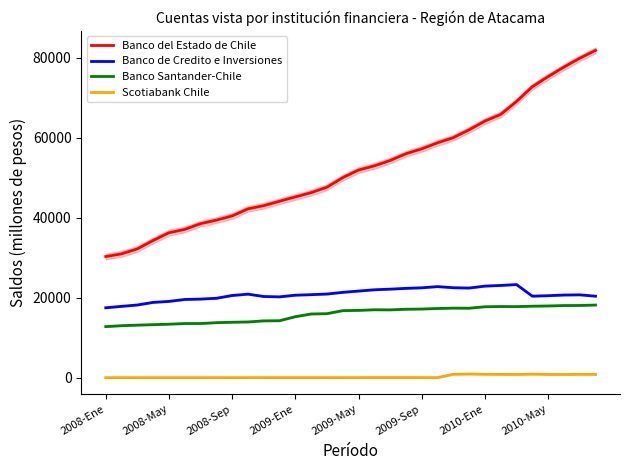

Is it true that Banco del Estado de Chile equals 60800 at 2009-Ene?

False